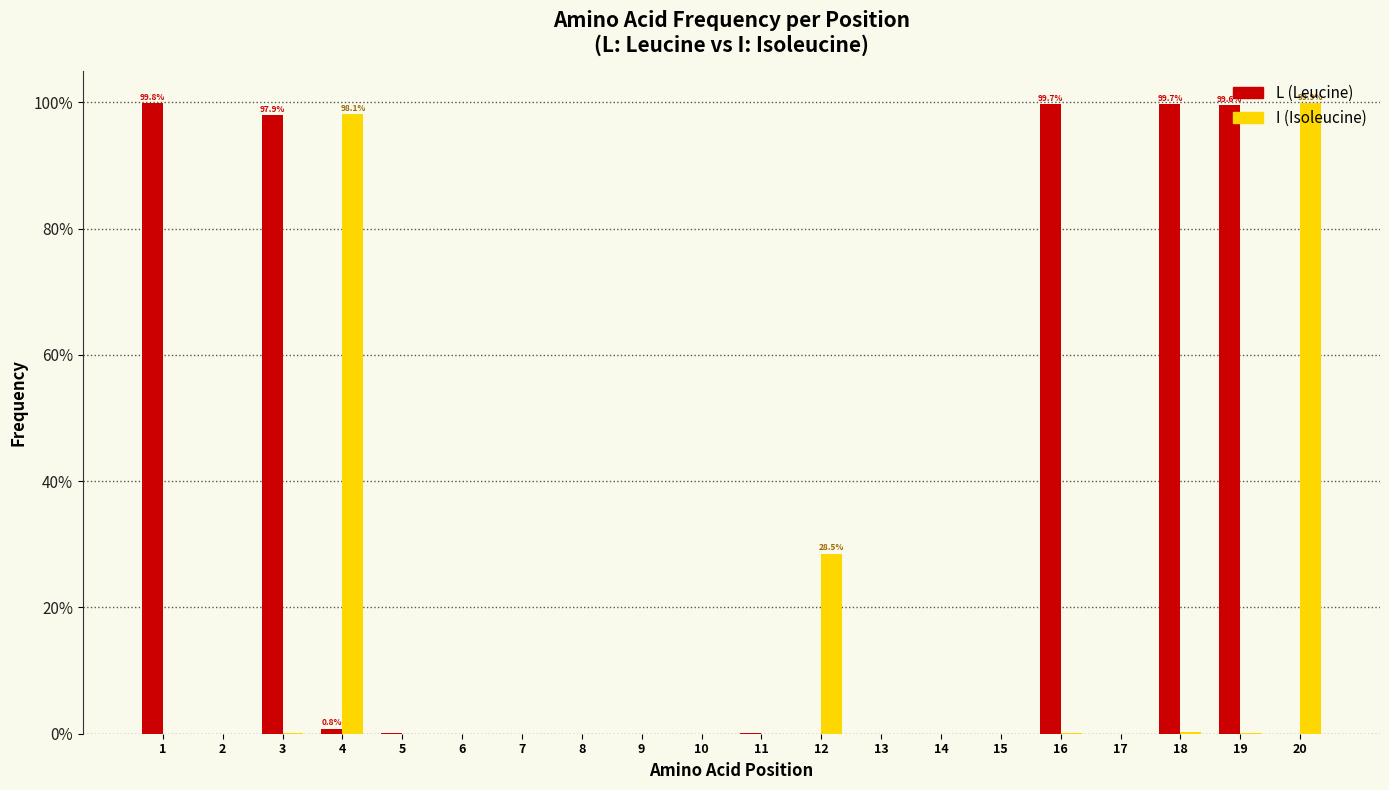

The value of L (Leucine) at 19 is 23.9. True or false?

False